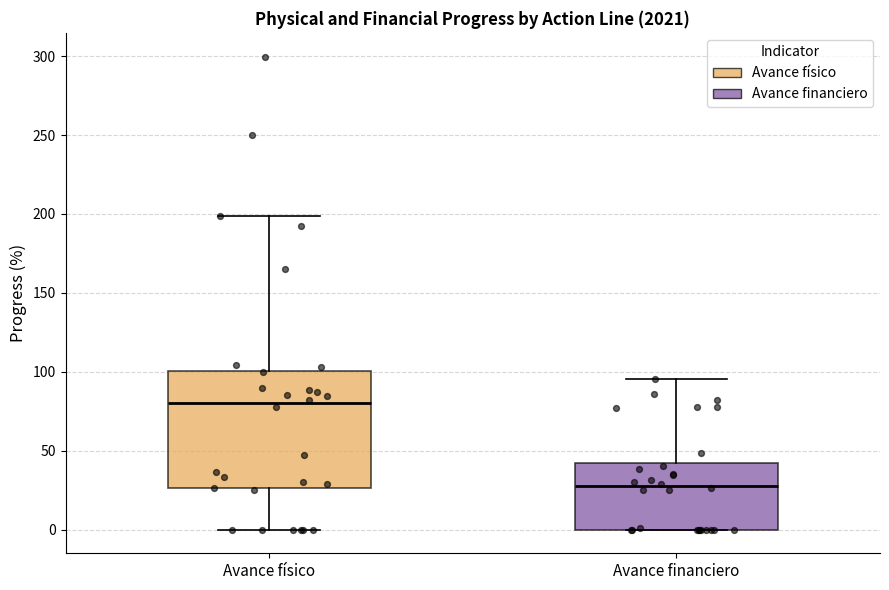

Reading left to right, read every box against the y-axis: the position of its median line, the range the box covers, and the ends of its whiskers. The values are not printed on the chart, so give them approximately, as read against the axis.

Avance físico: median 80, box 25 to 100, whiskers 0 to 200
Avance financiero: median 30, box 0 to 40, whiskers 0 to 95